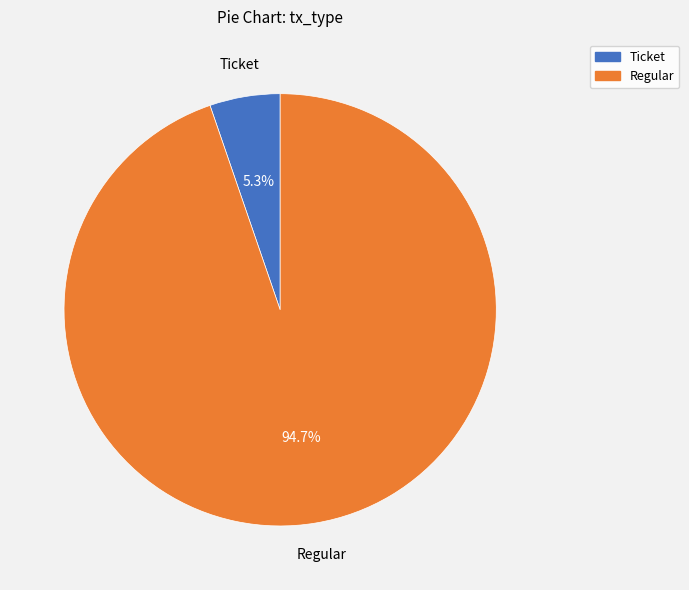

Is there any slice that represents more than half of the pie?

Yes